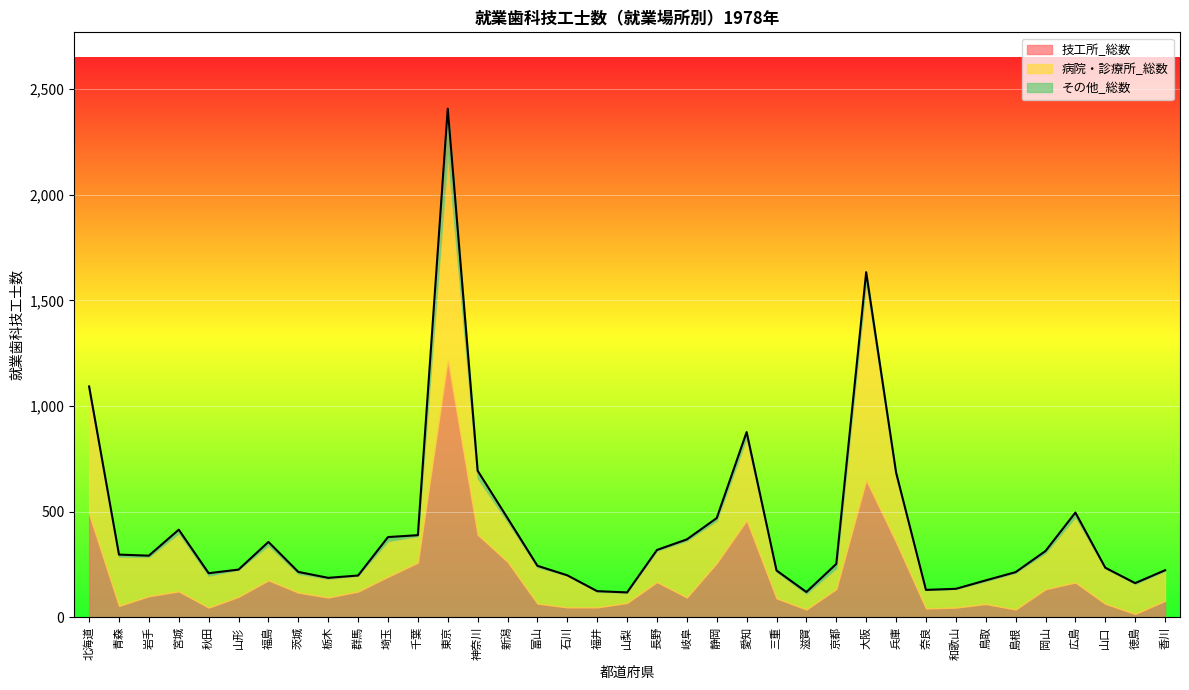

What is the sum of the 病院・診療所_総数 values at 山形 and 神奈川?

397